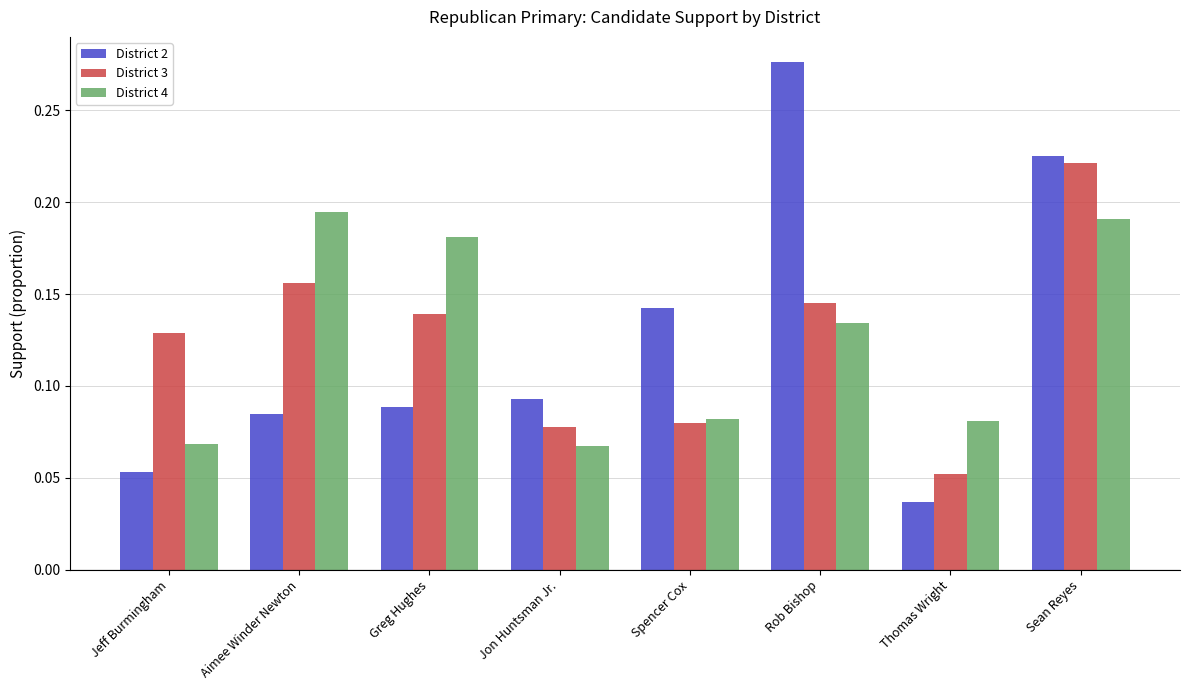

Where is District 2 nearest to the value 0?

Thomas Wright